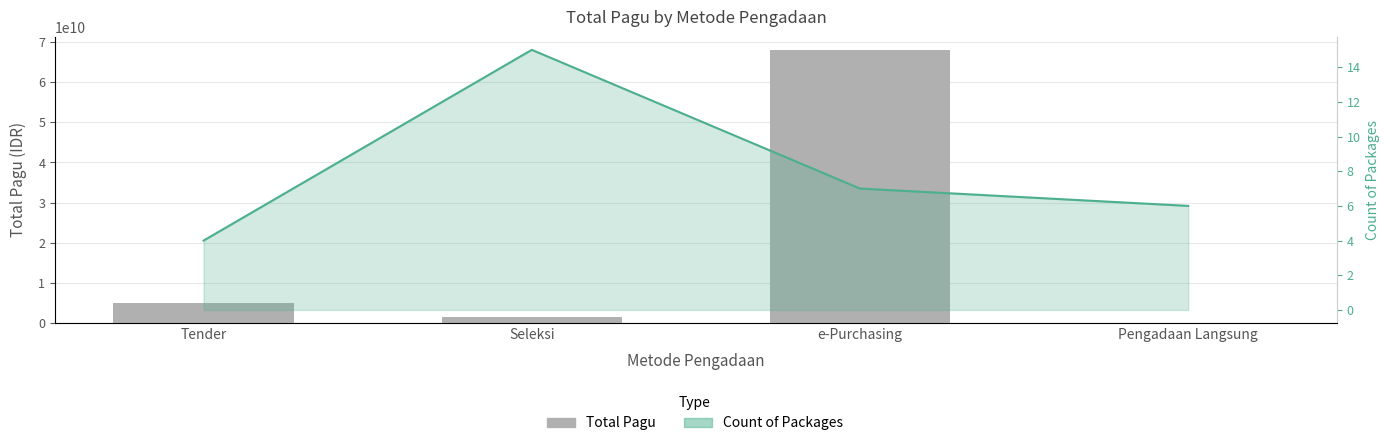

What is the value of the Count of Packages bar at the 1st from the left?

4